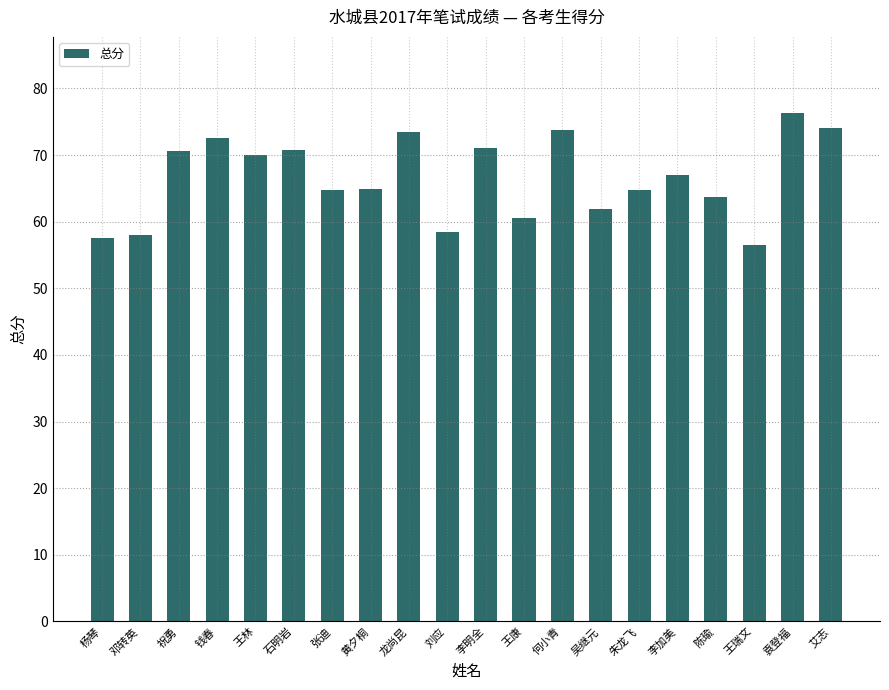

What is the approximate value at 袁登福?

76.3